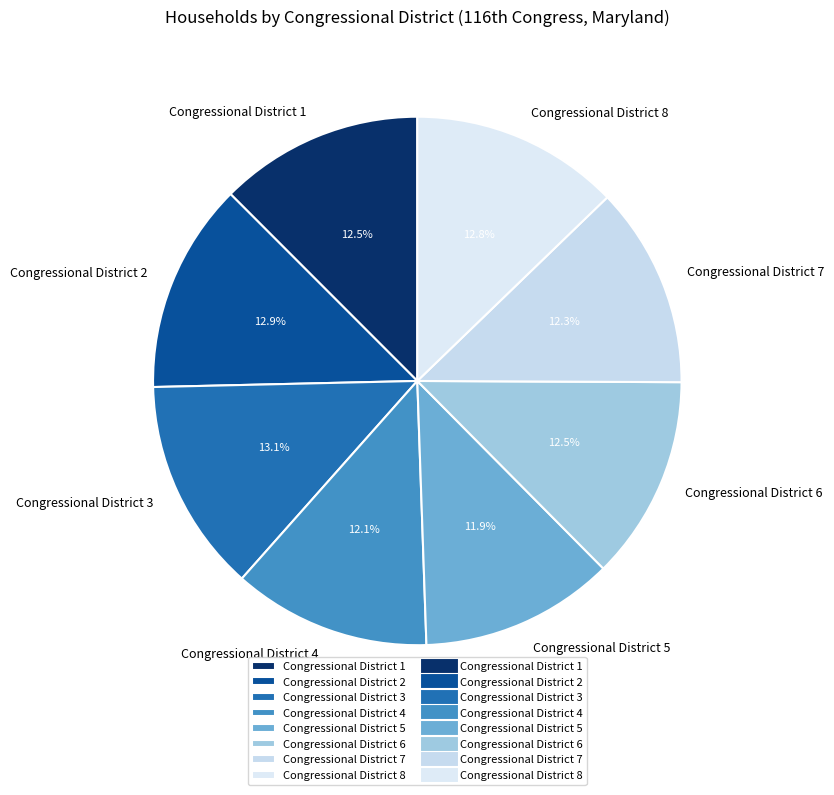

Is it true that Congressional District 6 is 20% of the pie?

False